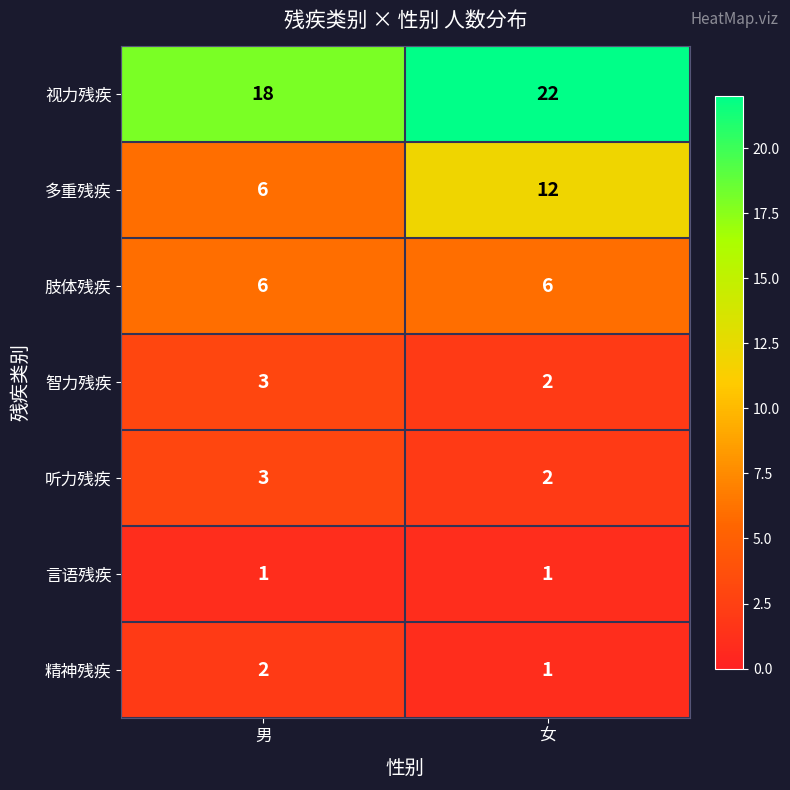

Is the value of 视力残疾 at 男 greater than the value of 言语残疾 at 男?

Yes